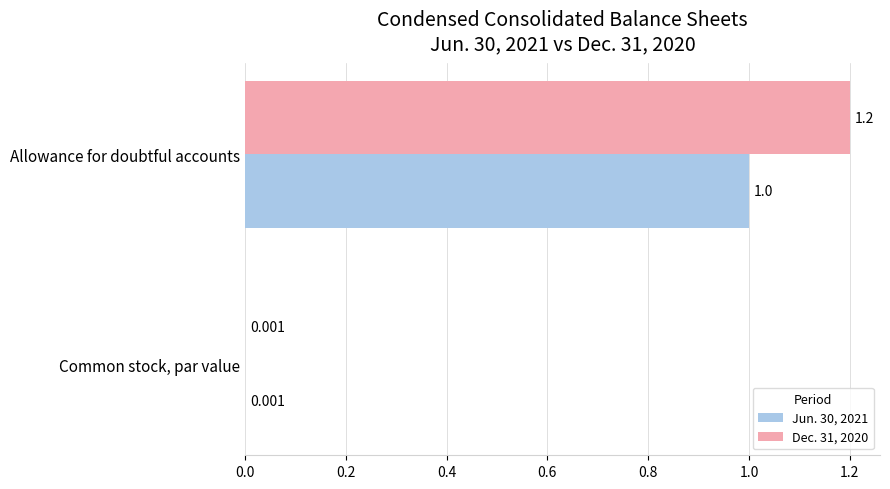

Which category has the highest value across all series?

Allowance for doubtful accounts